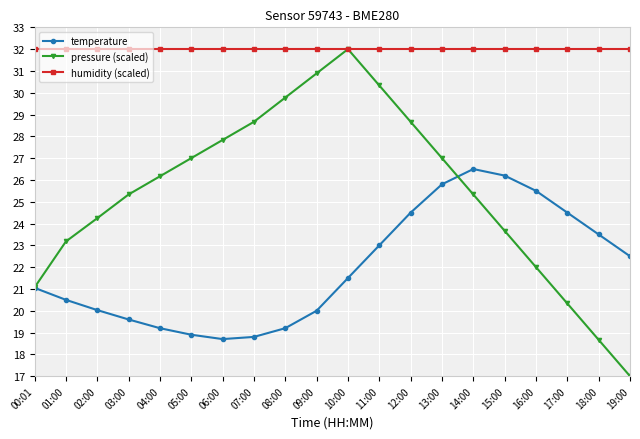

What is the label of the 14th point from the left?

13:00